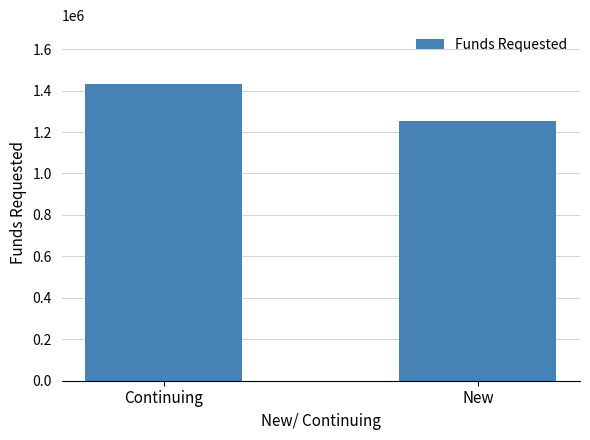

Approximately how many times larger is the value at New compared to Continuing?

0.9